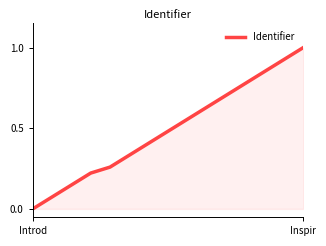

What is the greatest value displayed?

1.0